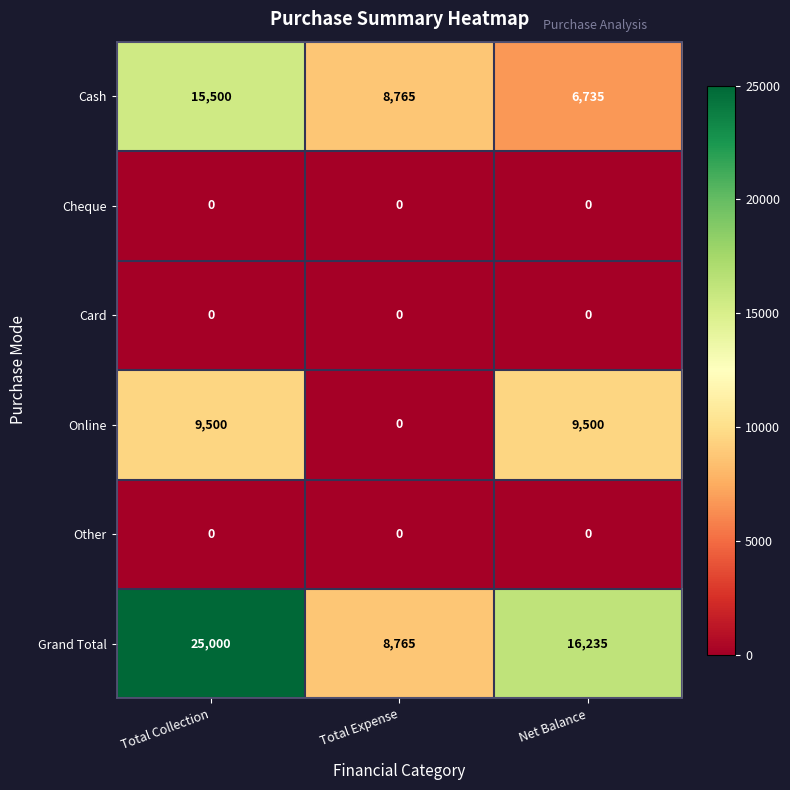

Which series changed the most between Total Collection and Total Expense?

Grand Total